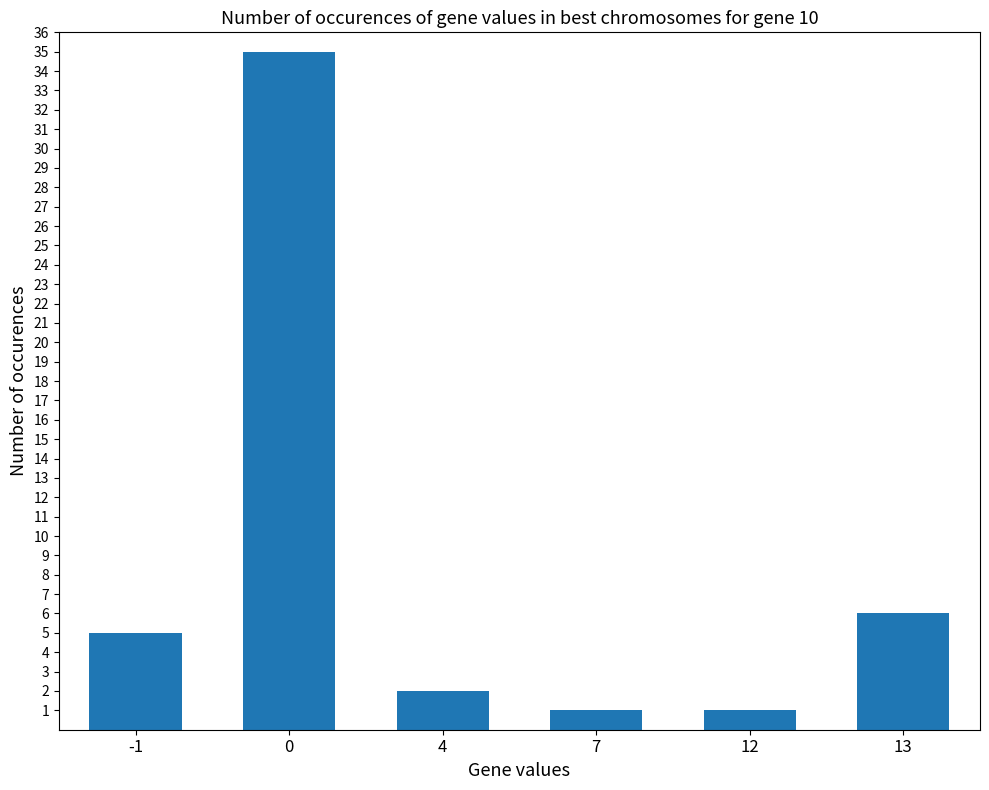

The value at 4 is 2. True or false?

True